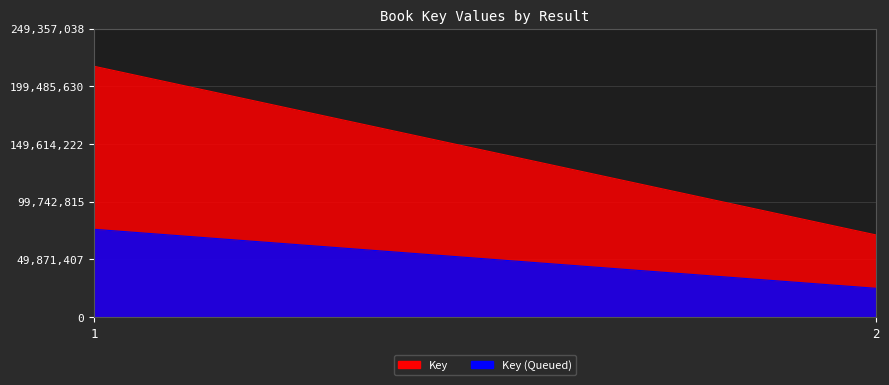

At which category does the chart reach its minimum across all series?

2